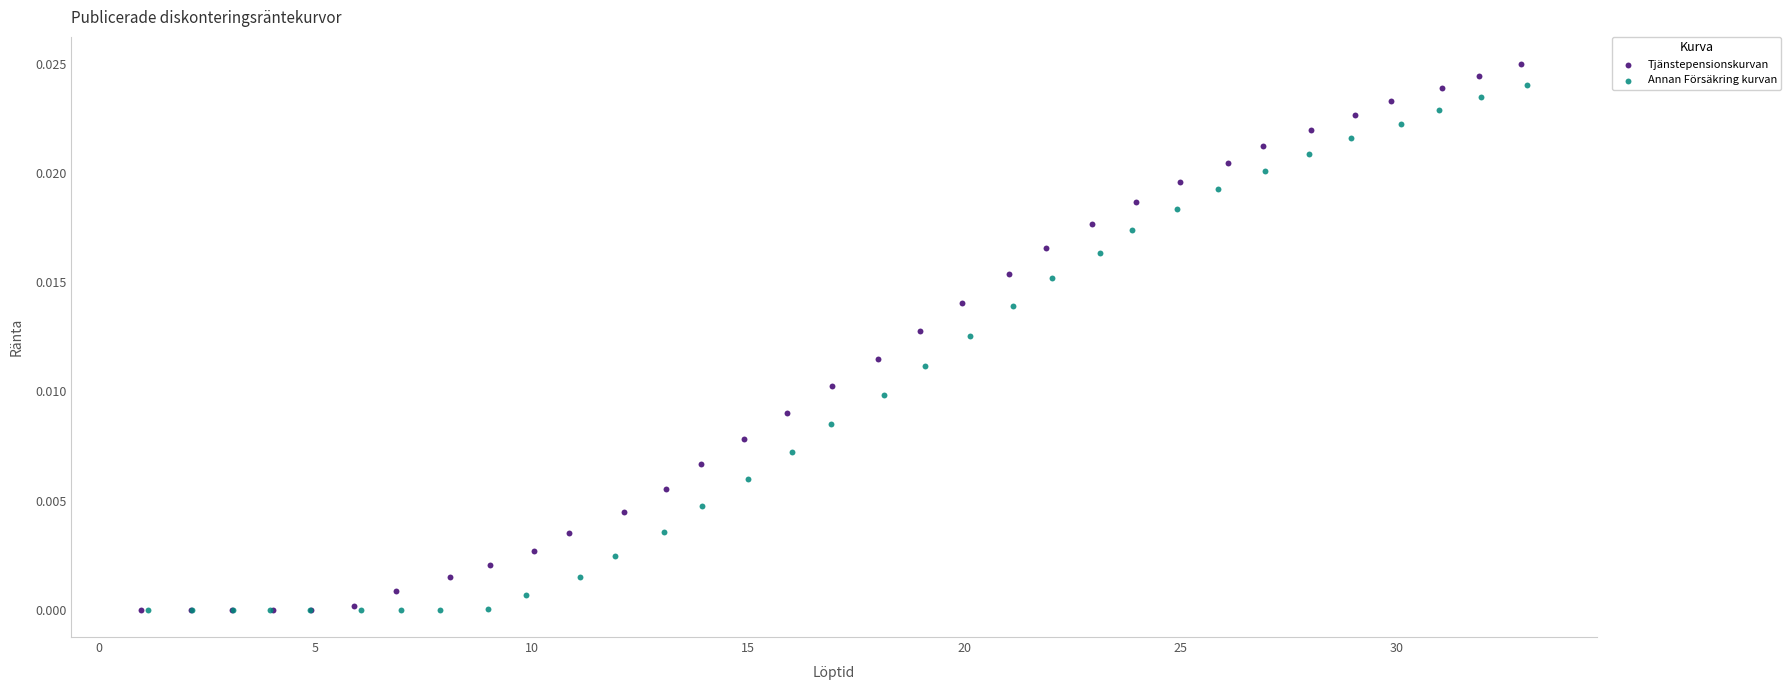

What are all the series names shown in the legend?

Tjänstepensionskurvan, Annan Försäkring kurvan